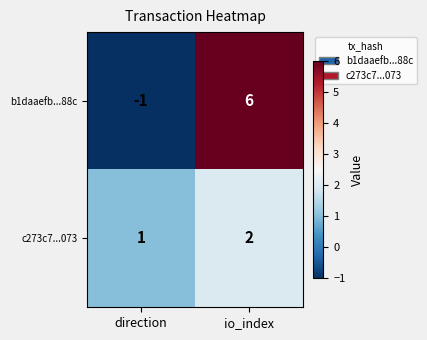

Rank the series by their maximum value, from highest to lowest.

b1daaefb...88c, c273c7...073